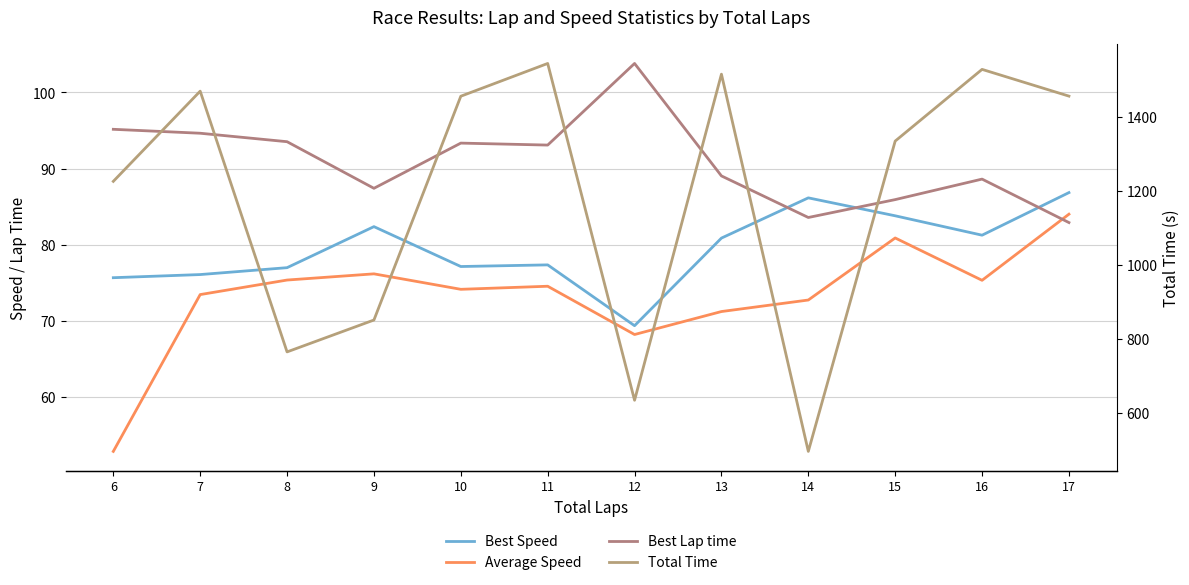

True or false: Best Lap time and Total Time intersect in this chart.

False